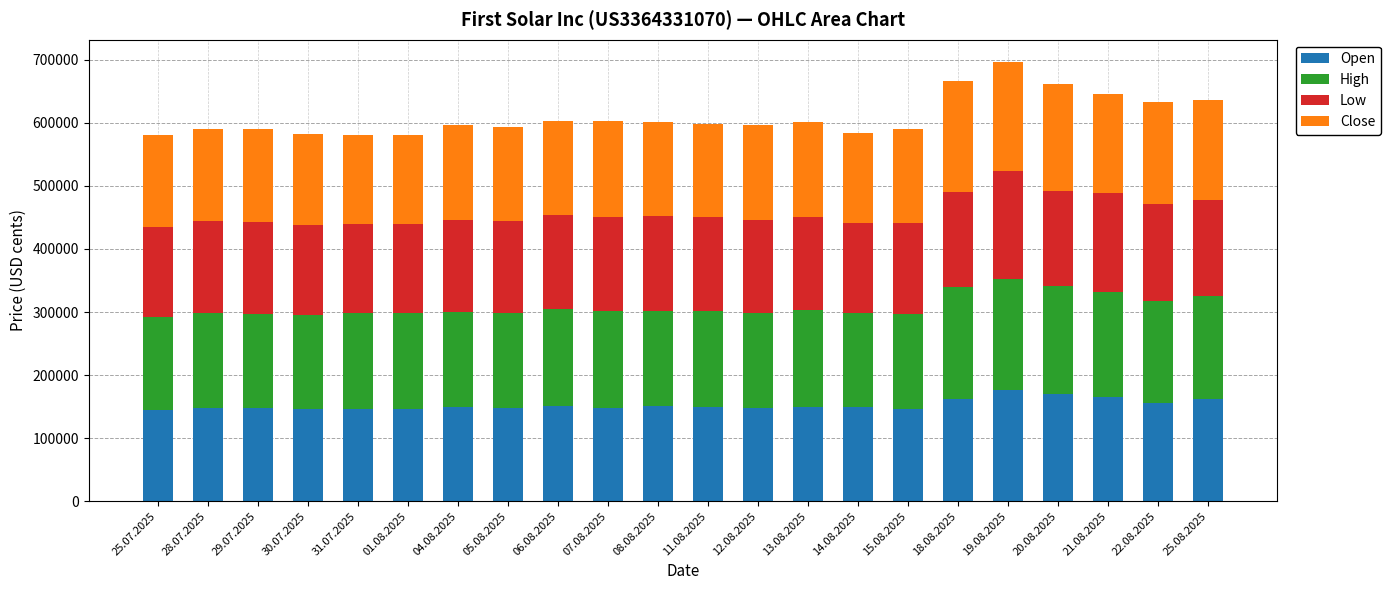

The value of Open at 25.07.2025 is 36965. True or false?

False